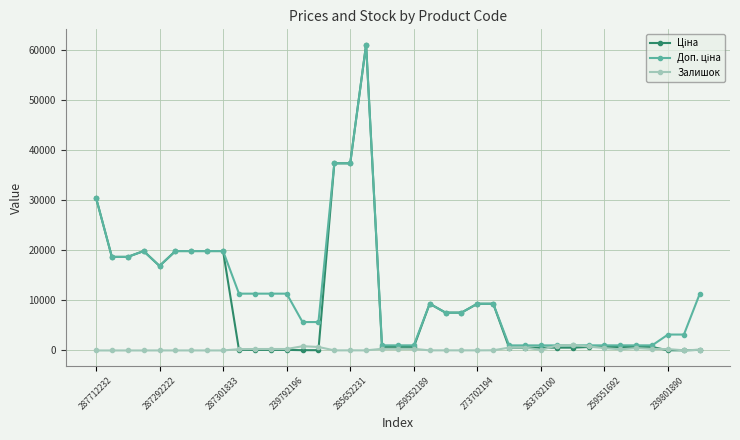

True or false: Залишок has more than 0 interior local peaks.

True